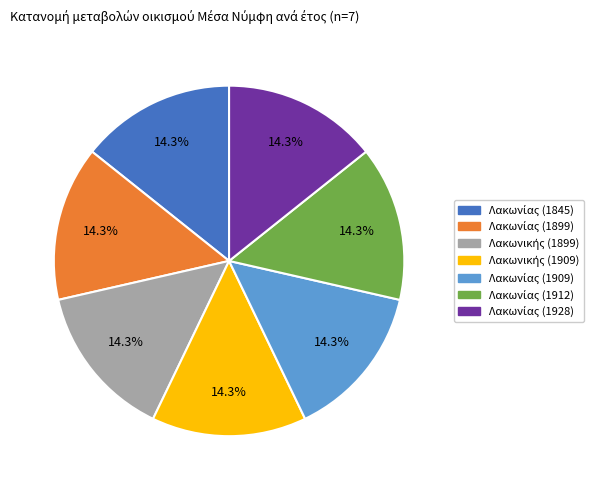

Is there a majority slice in this chart?

No